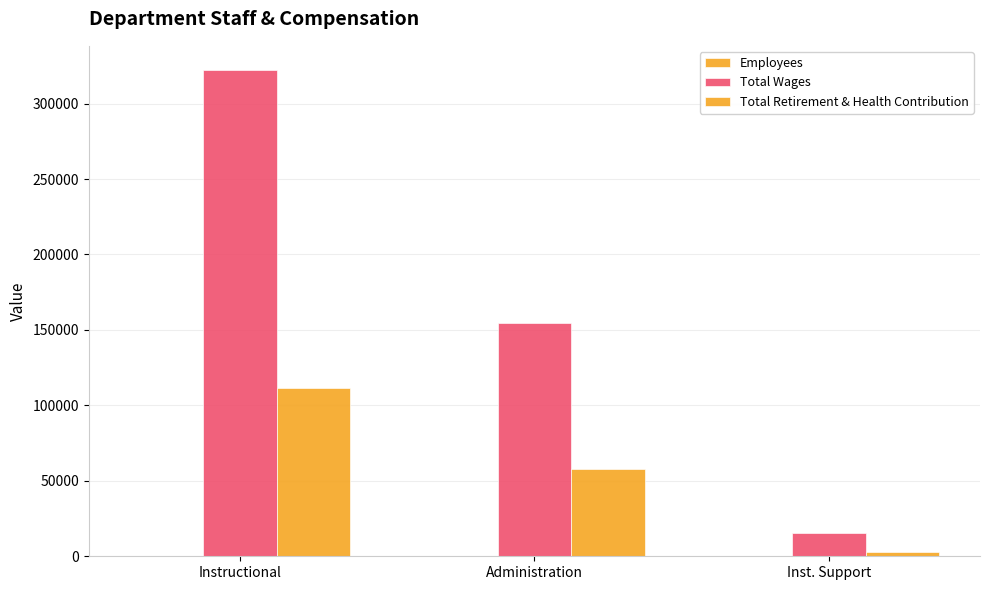

How many data points does each series have?

3